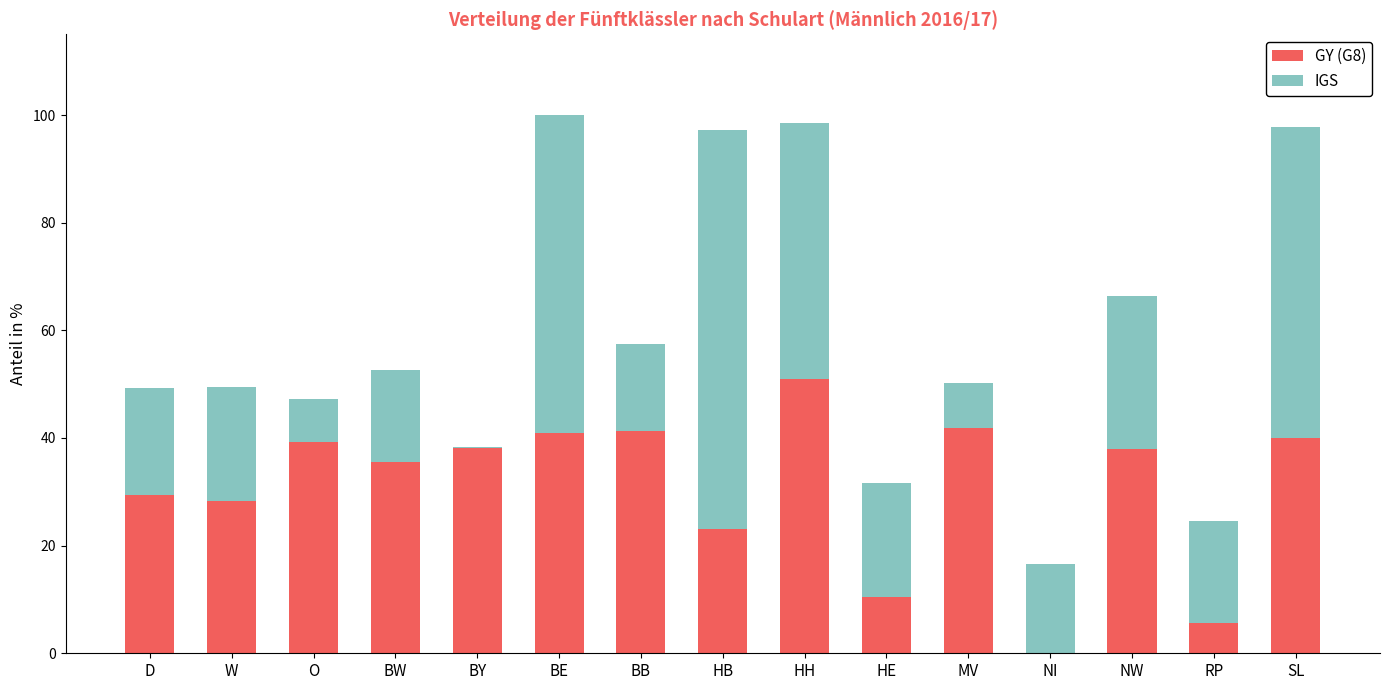

Where is GY (G8) nearest to the value 25?

HB